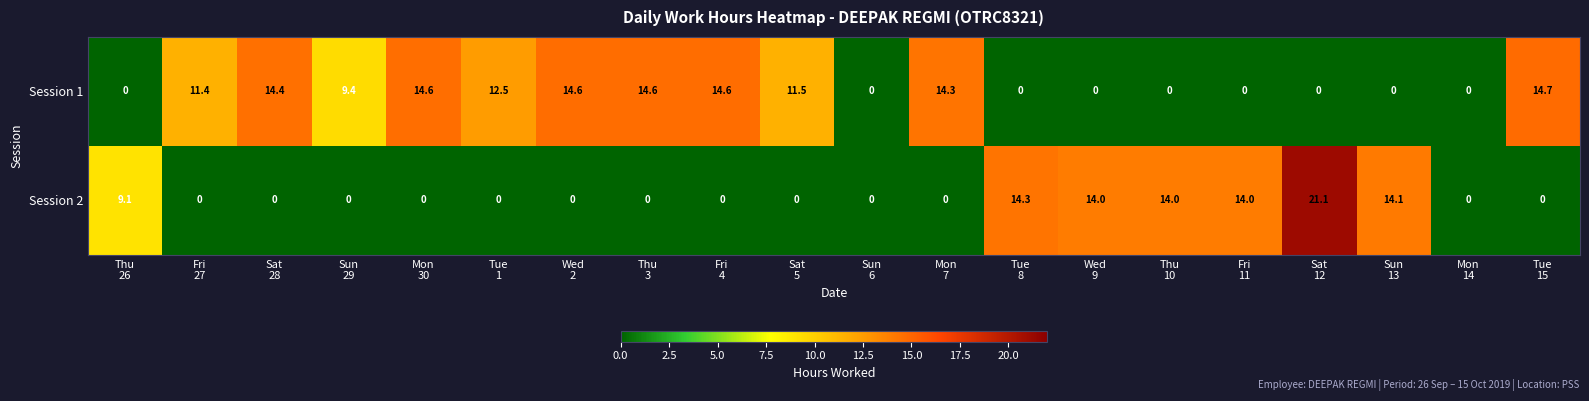

List the series in order of their overall mean, highest first.

Session 1, Session 2